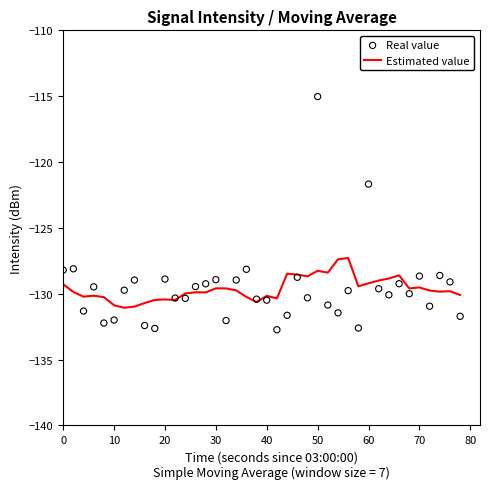

Which series has the largest Y range (max minus min)?

Real value